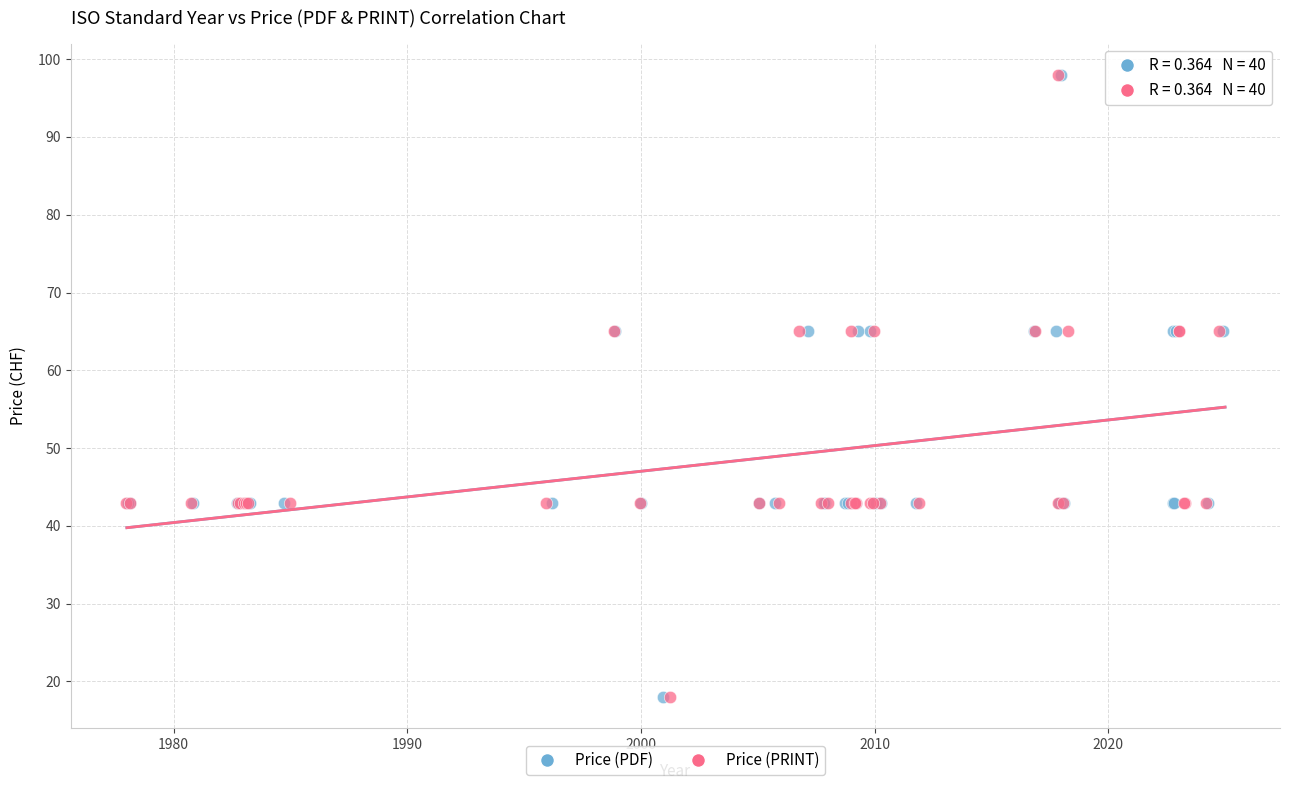

What are all the series names shown in the legend?

Price (PDF), Price (PRINT)